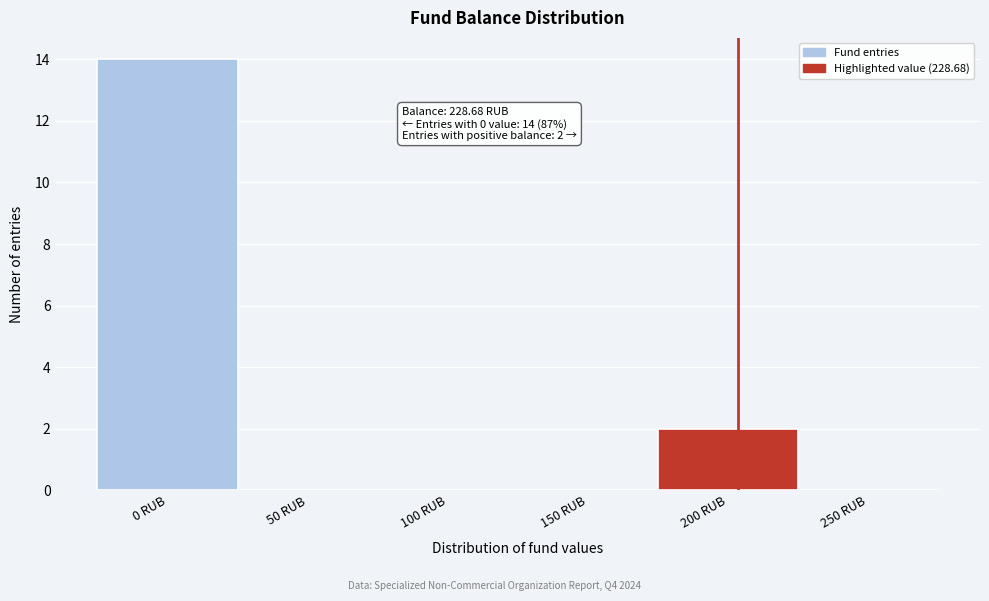

Reading right to left, transcribe all the data shown in this chart.

250 RUB=0	200 RUB=2	150 RUB=0	100 RUB=0	50 RUB=0	0 RUB=14